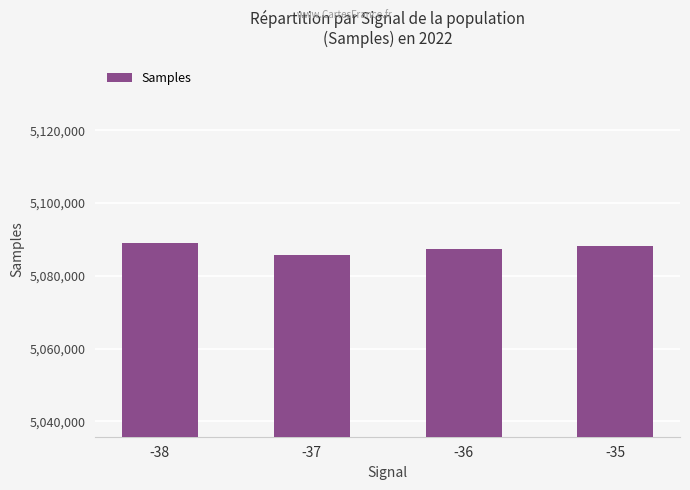

What is the change in value from -38 to -36?

-1749